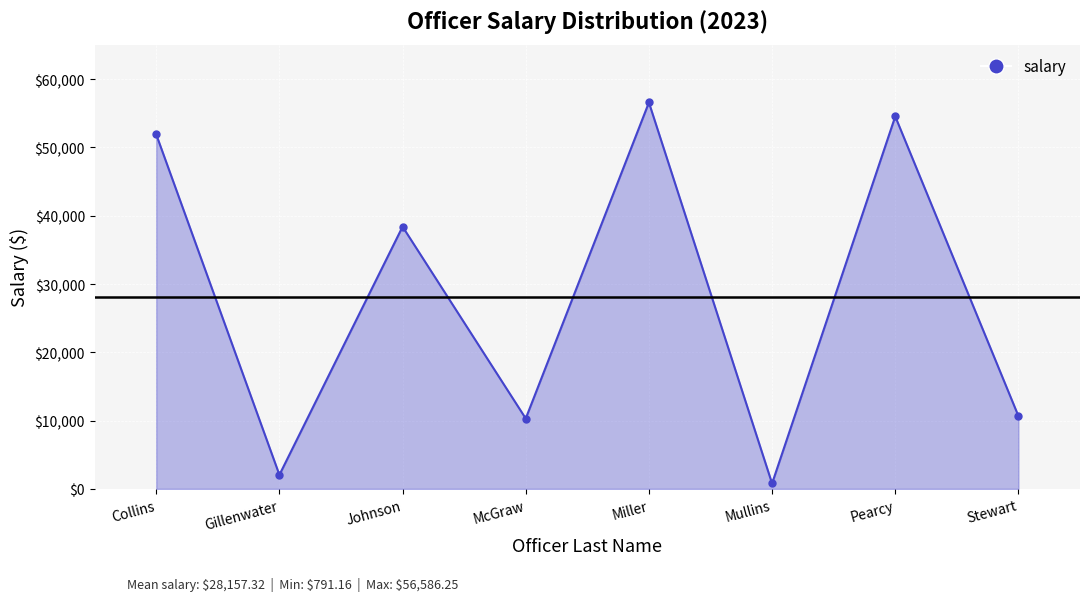

Where is the first local minimum?

Gillenwater